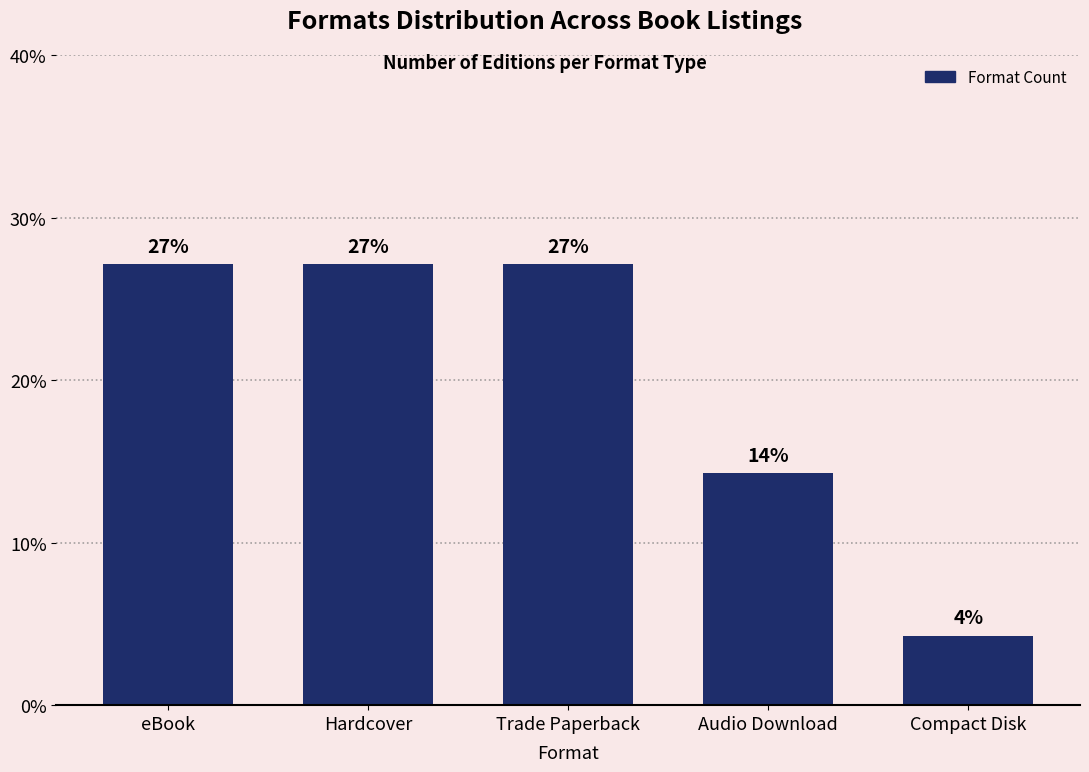

How many bars are there in total?

5